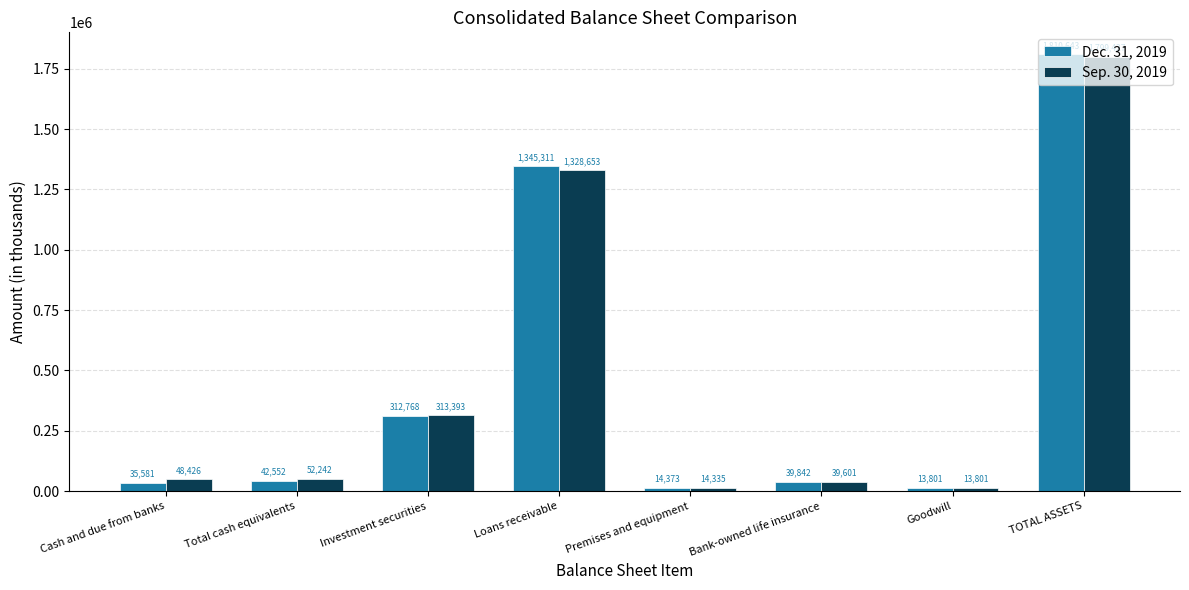

How many series are shown in this chart?

2